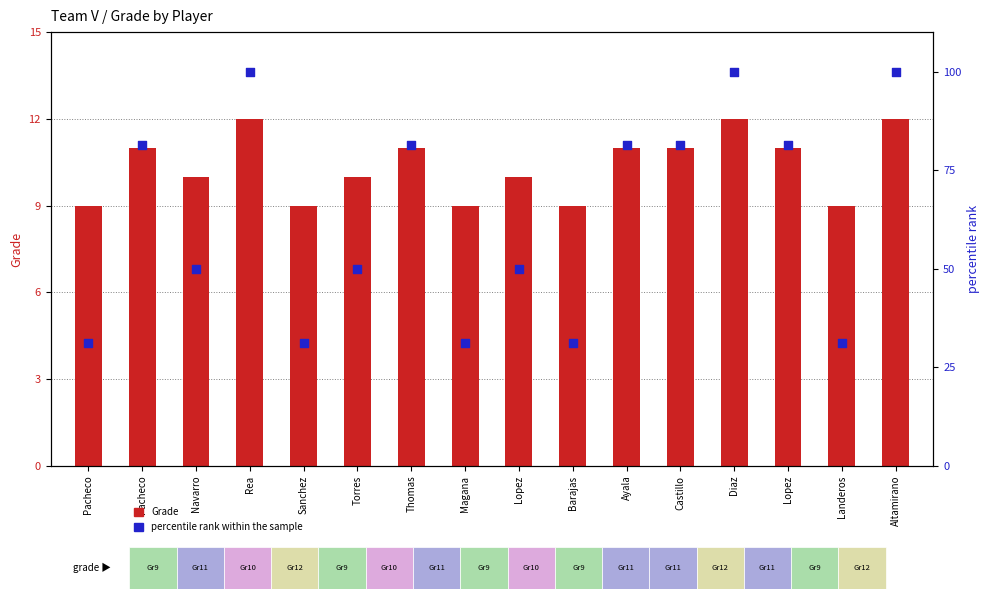

What is the total value across all series at Pacheco?

40.2